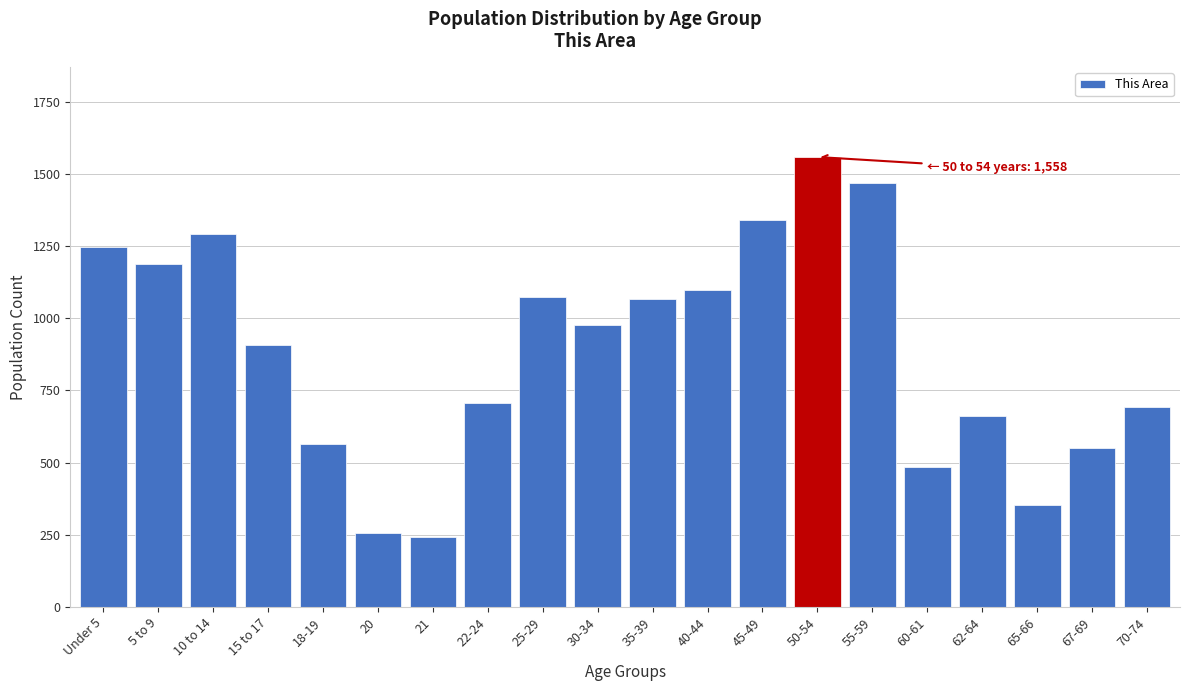

Reading left to right, extract all data points from this chart.

1246	1189	1291	907	563	256	241	705	1075	978	1066	1098	1341	1558	1468	486	662	352	552	691